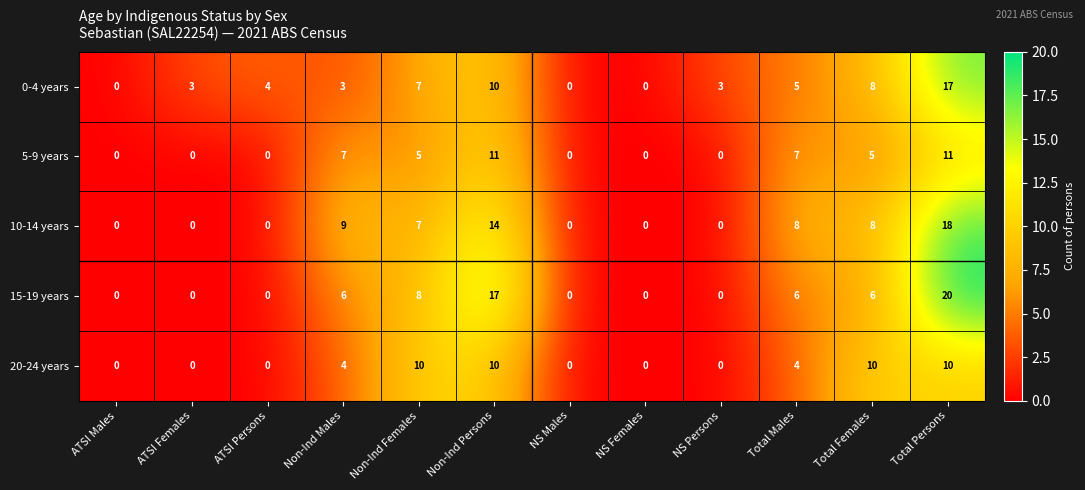

Is it true that 0-4 years equals 5 at Total Persons?

False